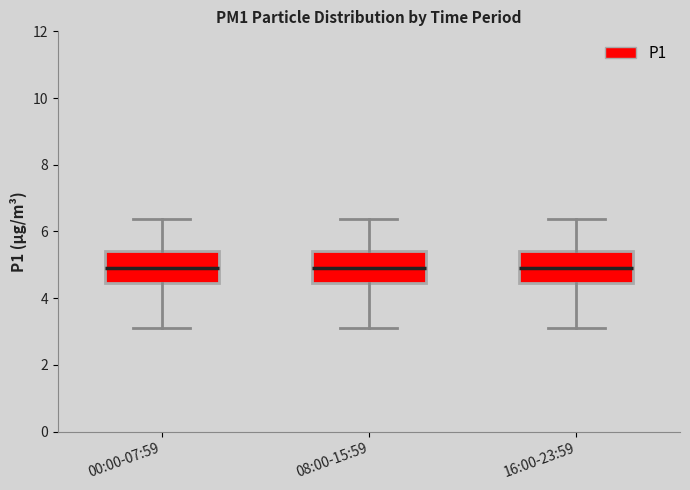

Where does the upper whisker of the box for 08:00-15:59 end on the y-axis? The values are not printed on the chart, so give them approximately, as read against the axis.

6.4